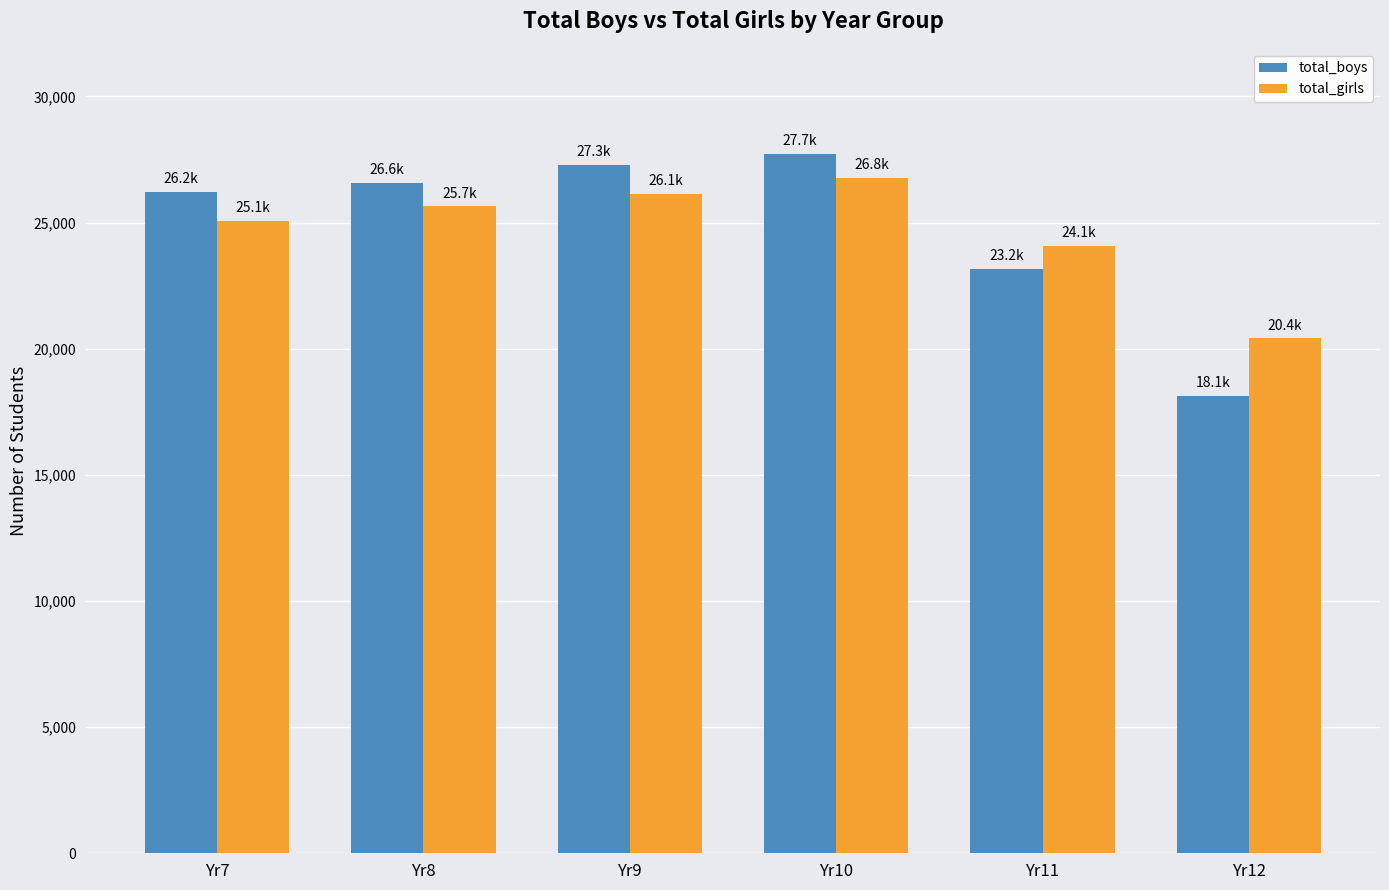

What is the difference between the maximum and minimum values in the total_girls series?

6352